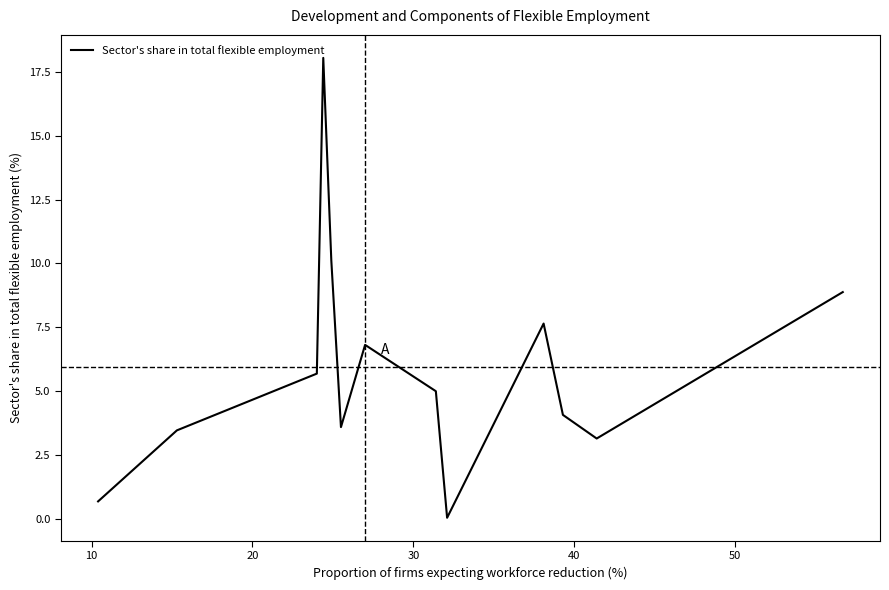

What is the greatest value displayed?

18.1